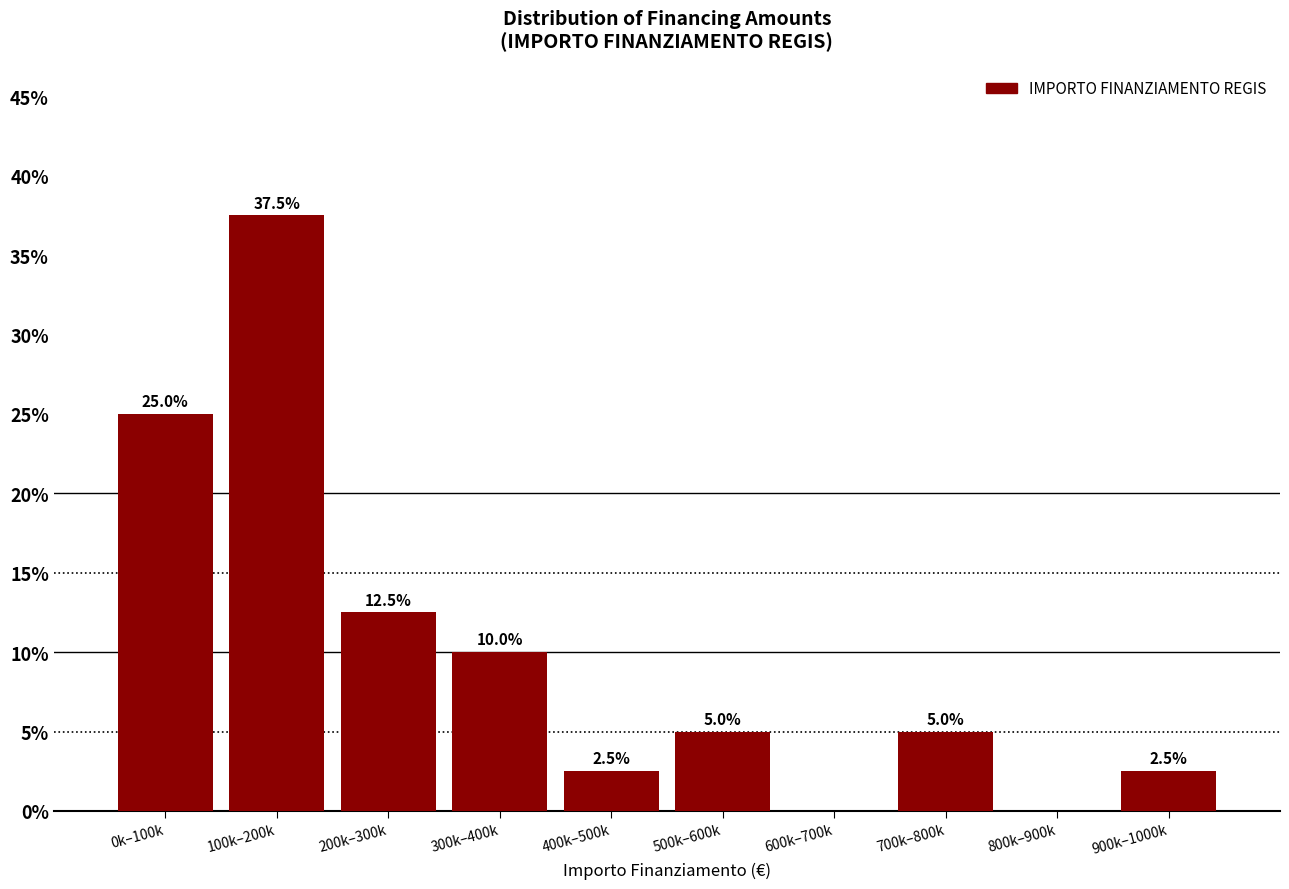

Reading left to right, list all the values displayed in this chart.

0k–100k=25.0	100k–200k=37.5	200k–300k=12.5	300k–400k=10.0	400k–500k=2.5	500k–600k=5.0	600k–700k=0.0	700k–800k=5.0	800k–900k=0.0	900k–1000k=2.5